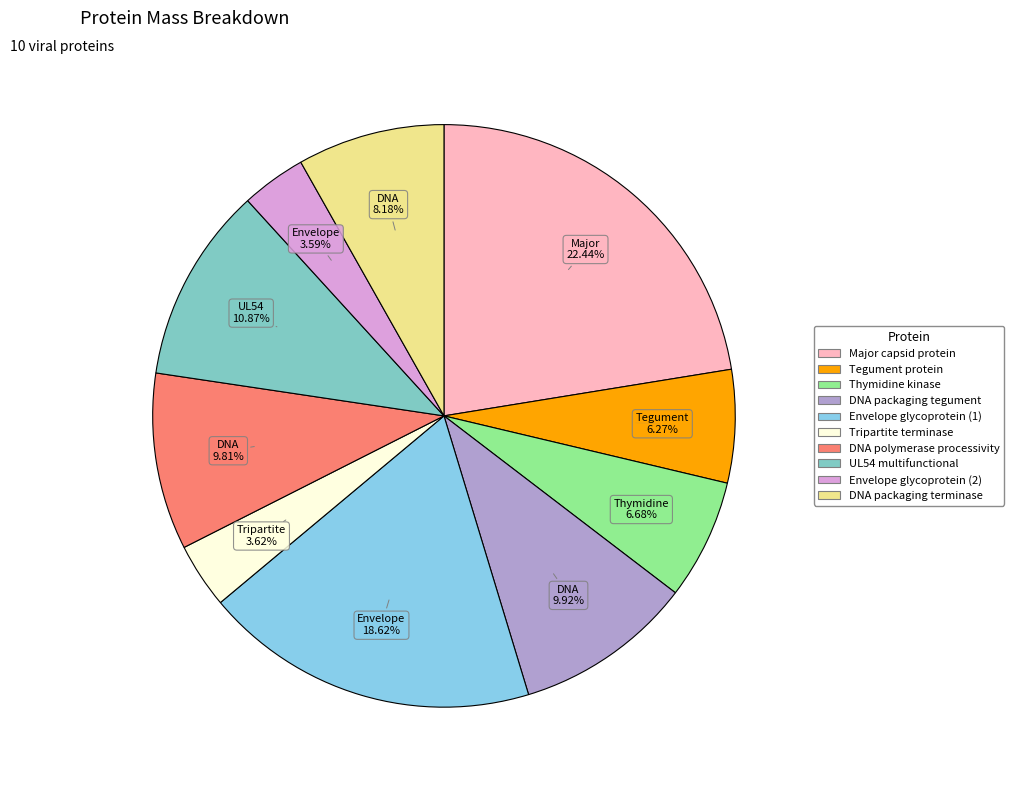

Approximately how many times larger is the value at DNA polymerase processivity compared to Thymidine kinase?

1.5